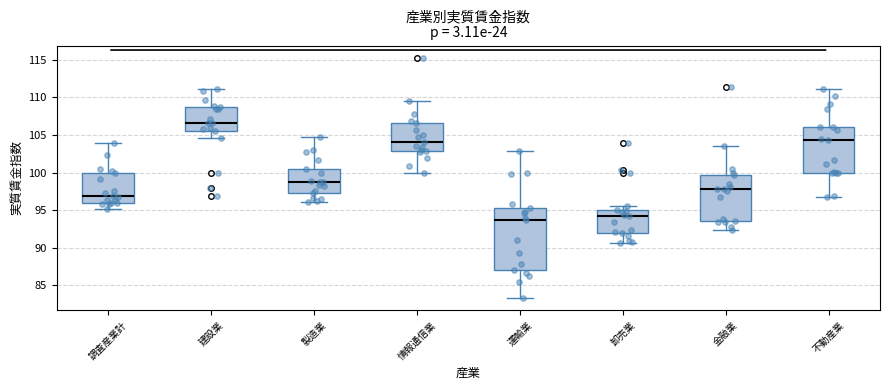

Reading left to right, transcribe this box plot: for each box, give where its median line is, the range the box spans, and where its two whiskers end, as read against the y-axis. The values are not printed on the chart, so give them approximately, as read against the axis.

調査産業計: median 97.0, box 96.0 to 100.0, whiskers 95.0 to 104.0
建設業: median 106.5, box 105.5 to 108.5, whiskers 104.5 to 111.0
製造業: median 98.5, box 97.5 to 100.5, whiskers 96.0 to 104.5
情報通信業: median 104.0, box 103.0 to 106.5, whiskers 100.0 to 109.5
運輸業: median 93.5, box 87.0 to 95.5, whiskers 83.5 to 103.0
卸売業: median 94.0, box 92.0 to 95.0, whiskers 90.5 to 95.5
金融業: median 98.0, box 93.5 to 99.5, whiskers 92.5 to 103.5
不動産業: median 104.5, box 100.0 to 106.0, whiskers 97.0 to 111.0